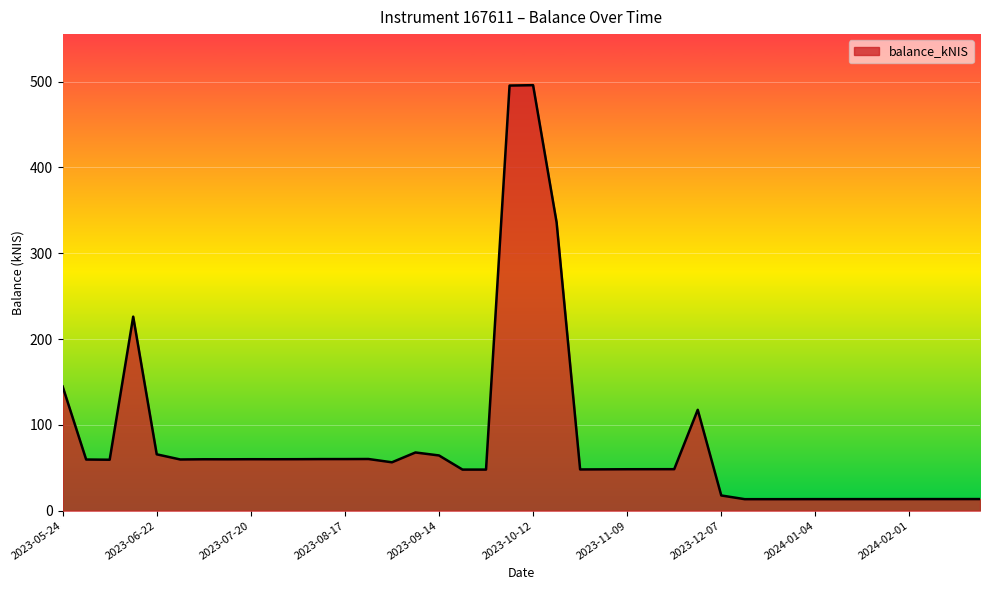

What is the greatest value displayed?

495.9